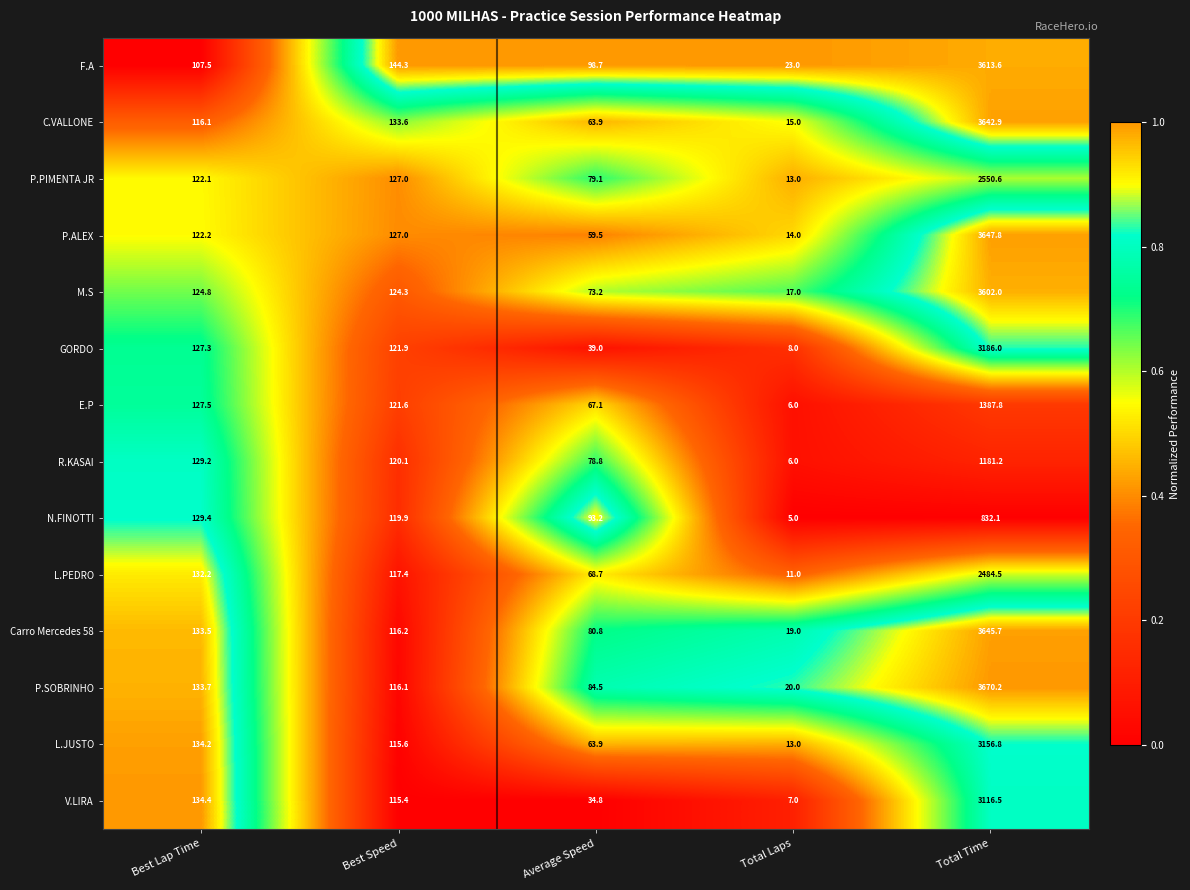

List the series in order of their peak value, highest first.

P.SOBRINHO, P.ALEX, Carro Mercedes 58, C.VALLONE, F.A, M.S, GORDO, L.JUSTO, V.LIRA, P.PIMENTA JR, L.PEDRO, E.P, R.KASAI, N.FINOTTI